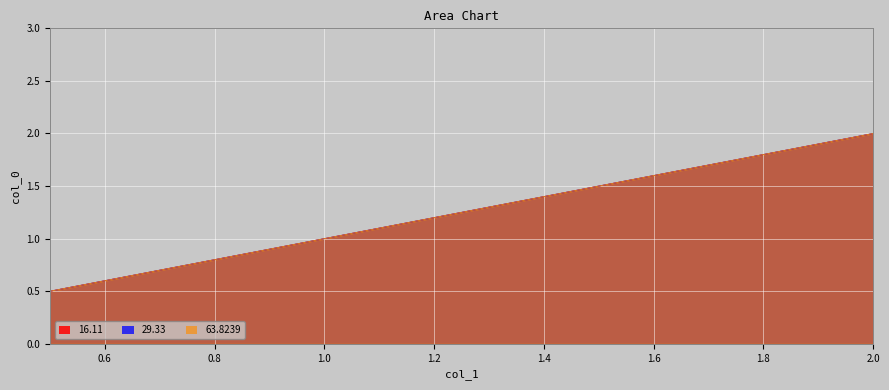

Which has a higher value, 2.0 or 1.0?

2.0